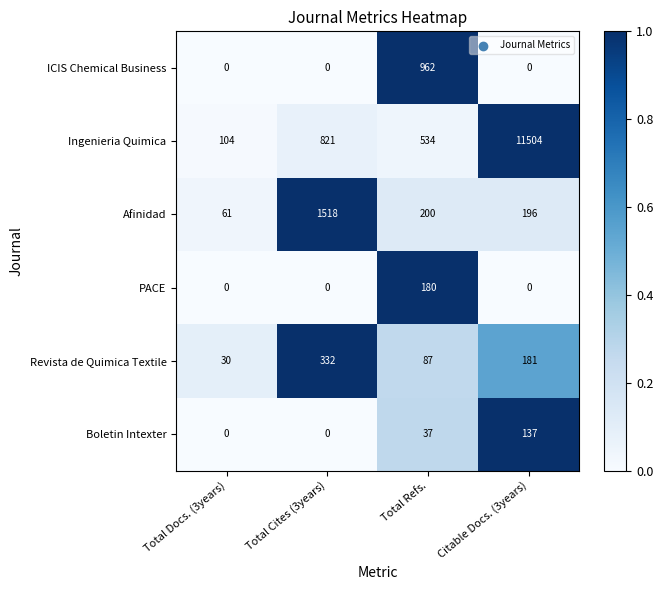

What is the difference between the Revista de Quimica Textile values at Total Cites (3years) and Total Docs. (3years)?

302